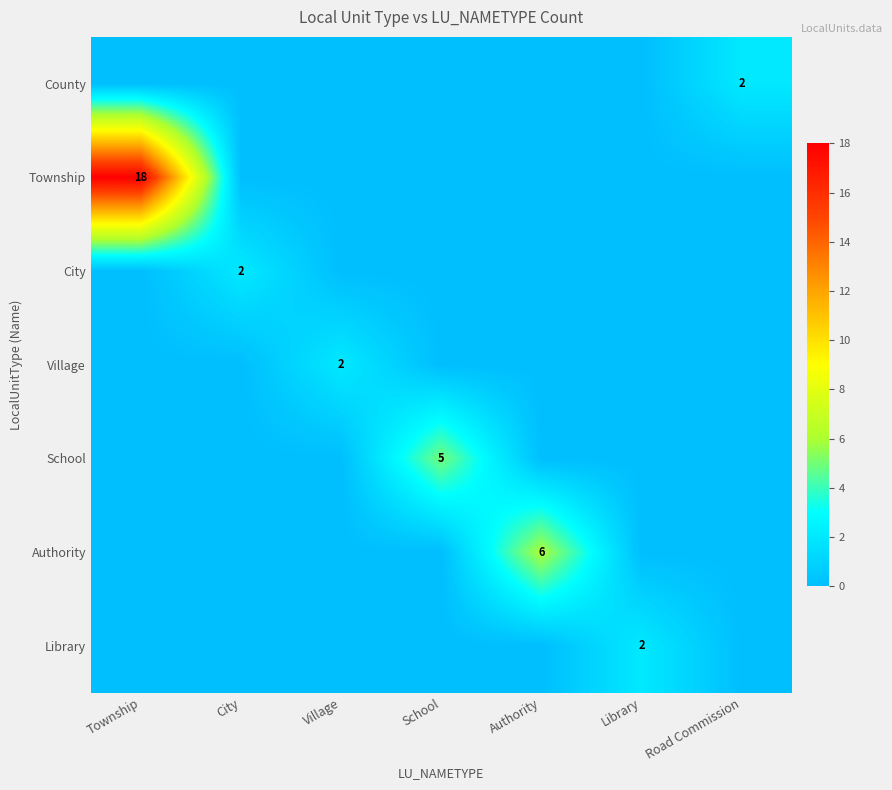

At which category is the sum across all series the highest?

Township